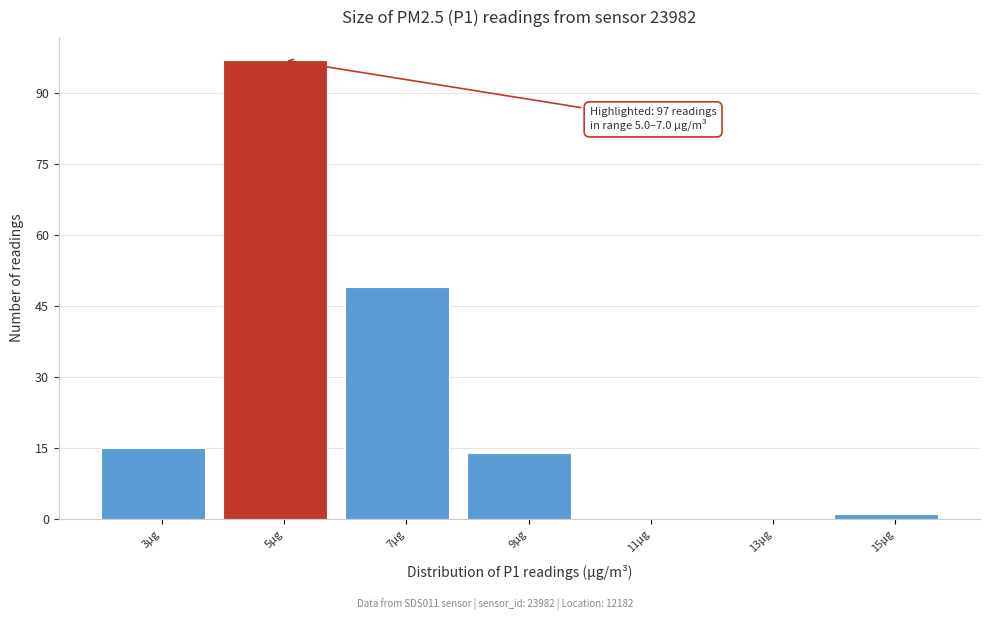

Reading left to right, extract all data points from this chart.

3µg=15	5µg=97	7µg=49	9µg=14	11µg=0	13µg=0	15µg=1